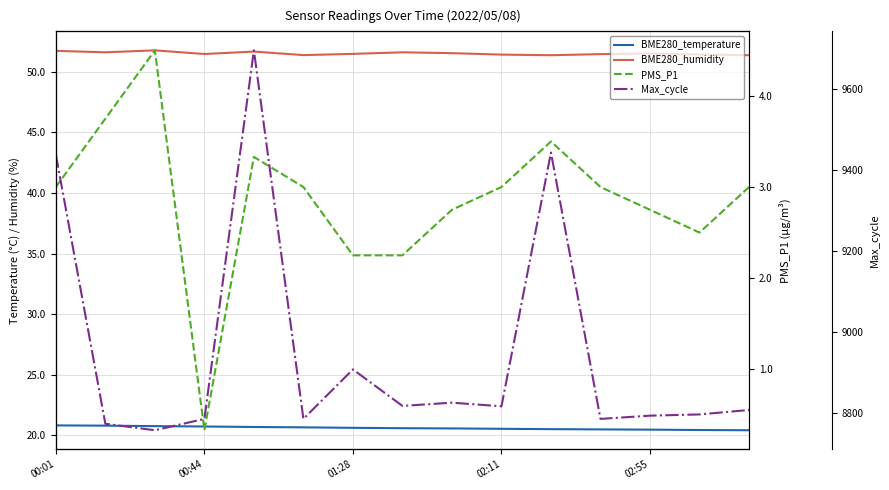

Between 02:11 and 11, which series saw the biggest shift?

PMS_P1